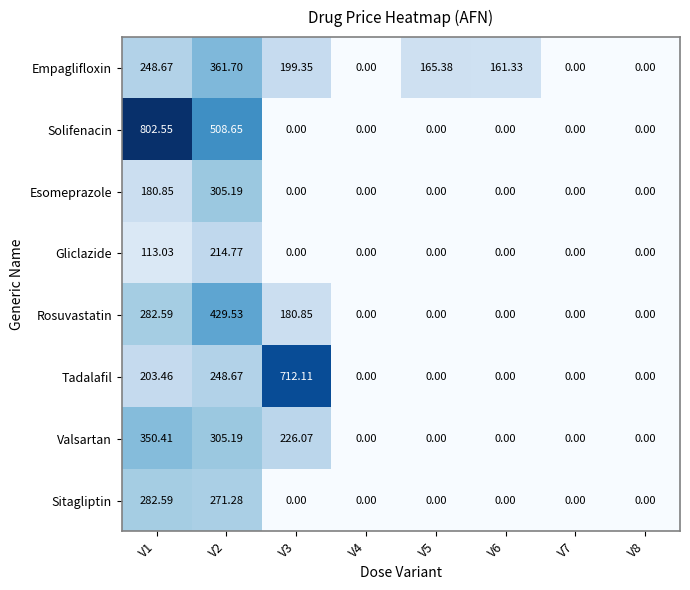

List the series in order of their peak value, highest first.

Solifenacin, Tadalafil, Rosuvastatin, Empaglifloxin, Valsartan, Esomeprazole, Sitagliptin, Gliclazide